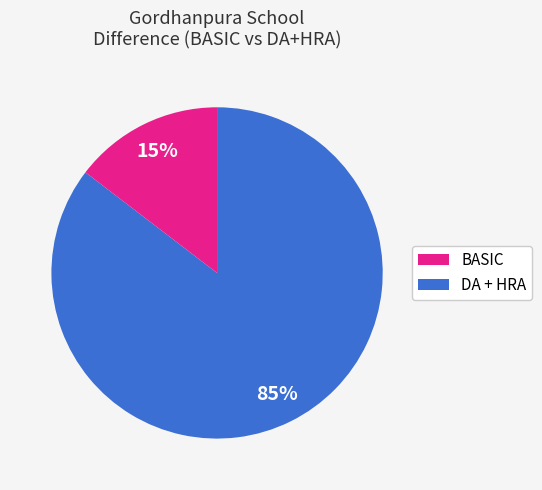

Is there any slice that represents more than half of the pie?

Yes